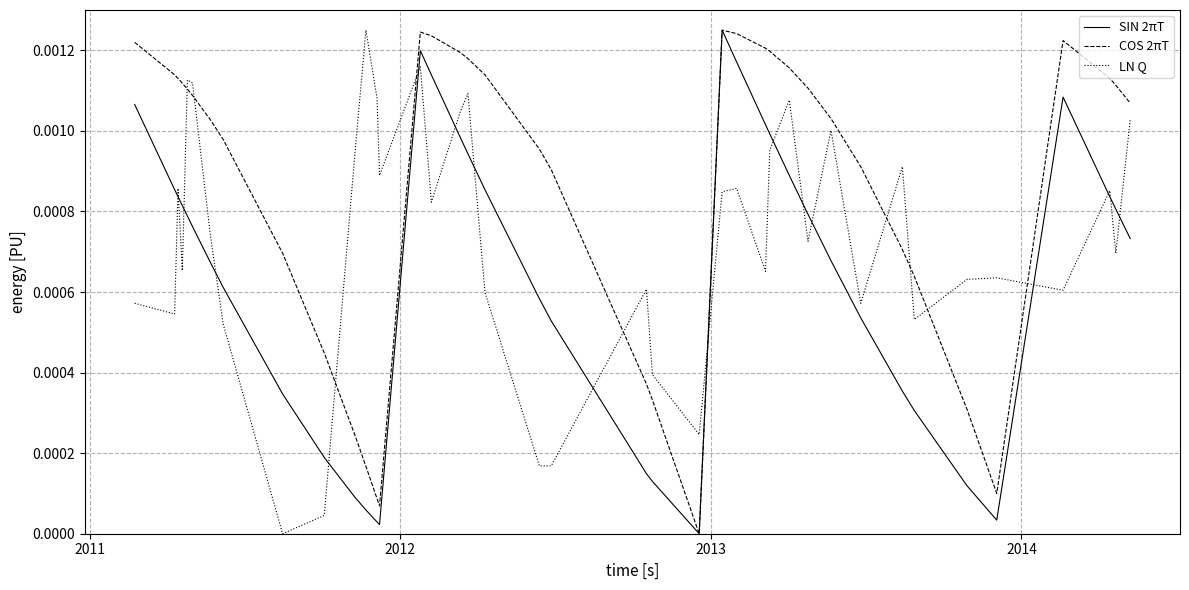

Which series has the largest total across all categories?

COS 2πT